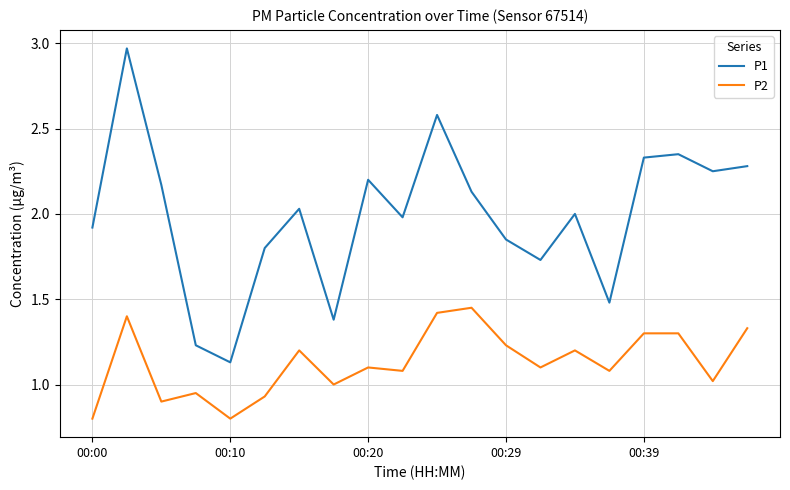

List the series in order of their overall mean, lowest first.

P2, P1